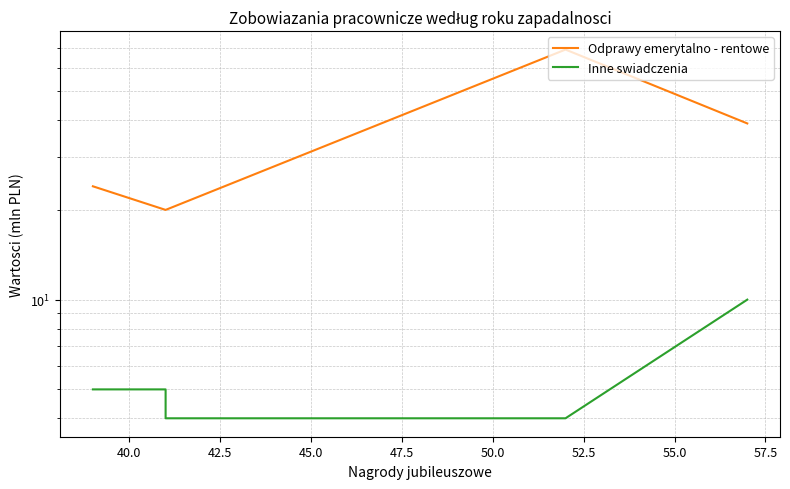

True or false: Odprawy emerytalno - rentowe and Inne swiadczenia cross at least once.

False